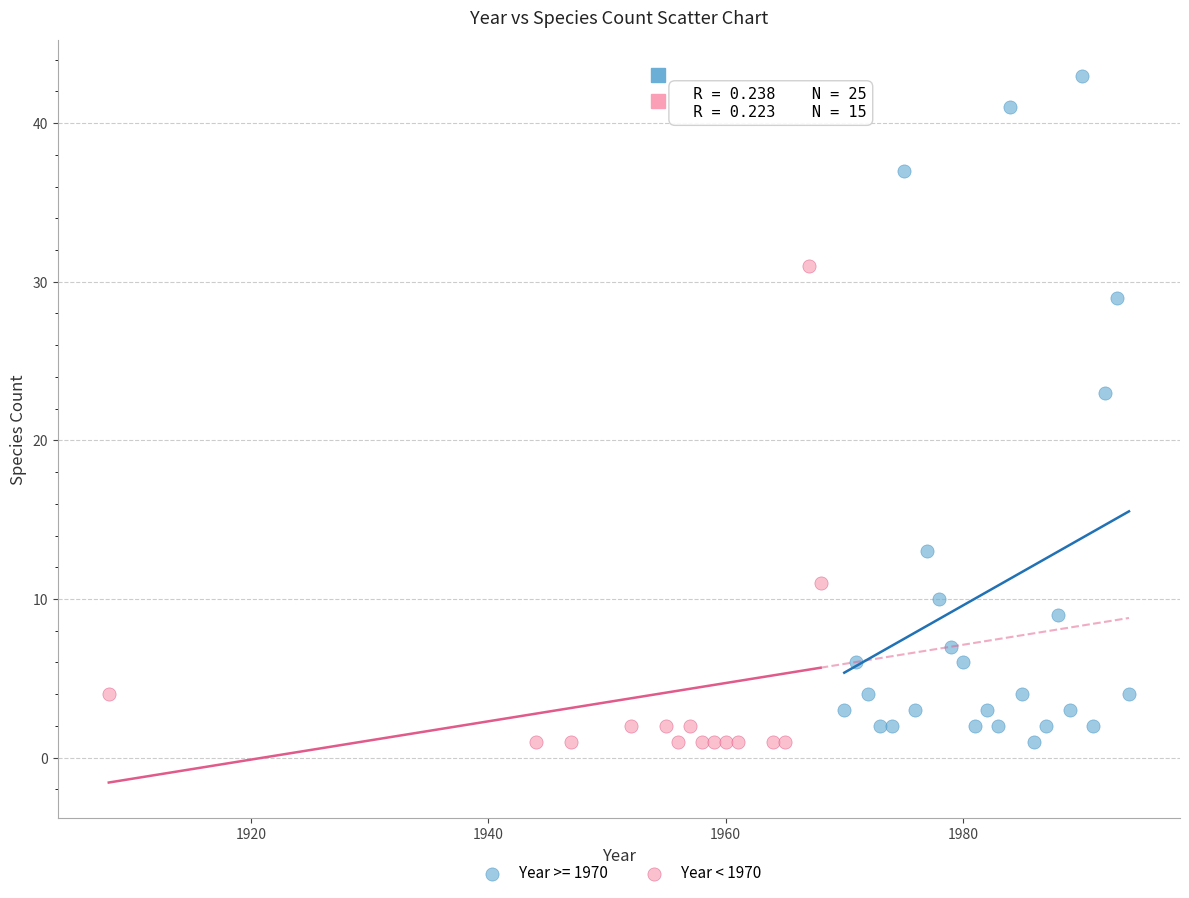

Which series has the largest Y range (max minus min)?

Year >= 1970